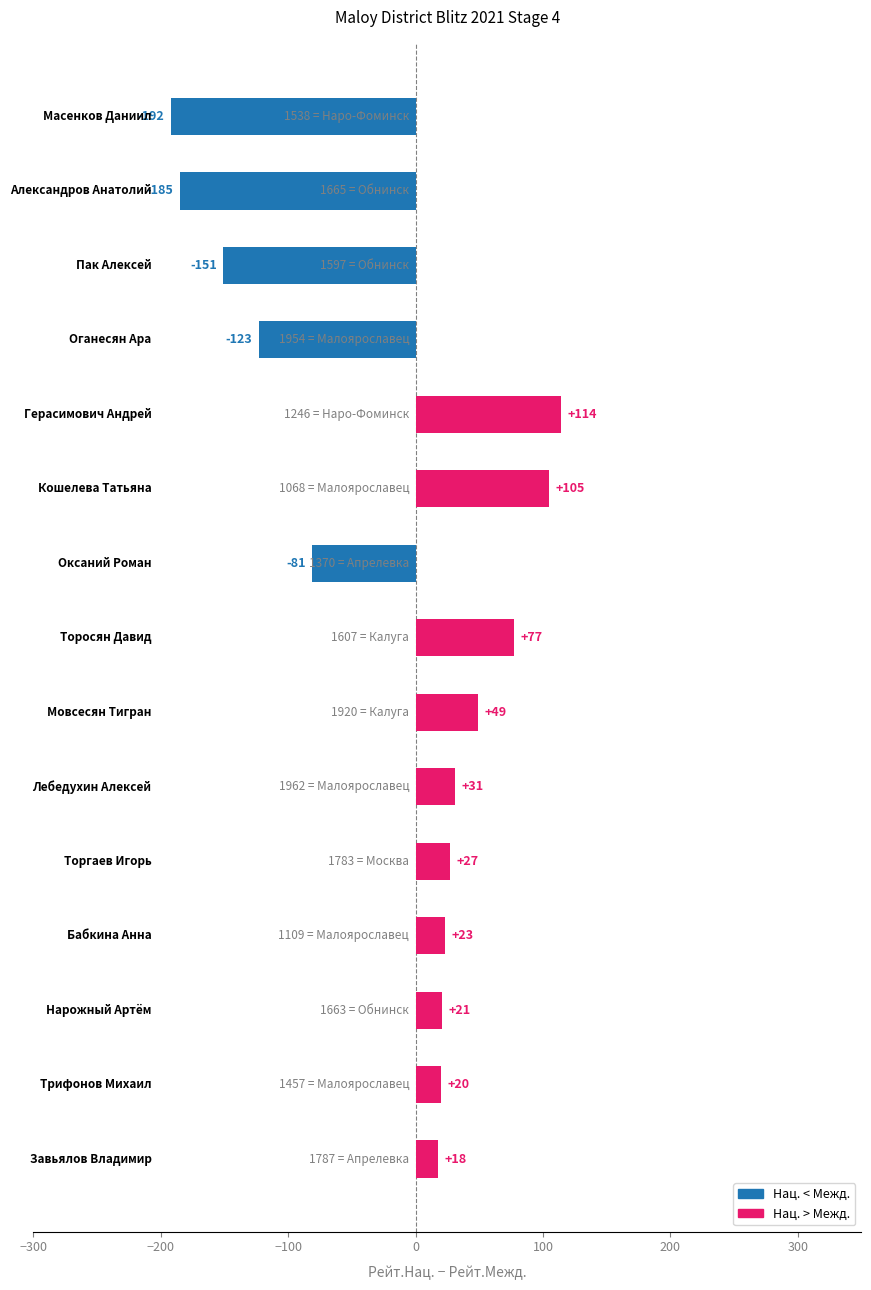

How many categories are shown in the chart?

15